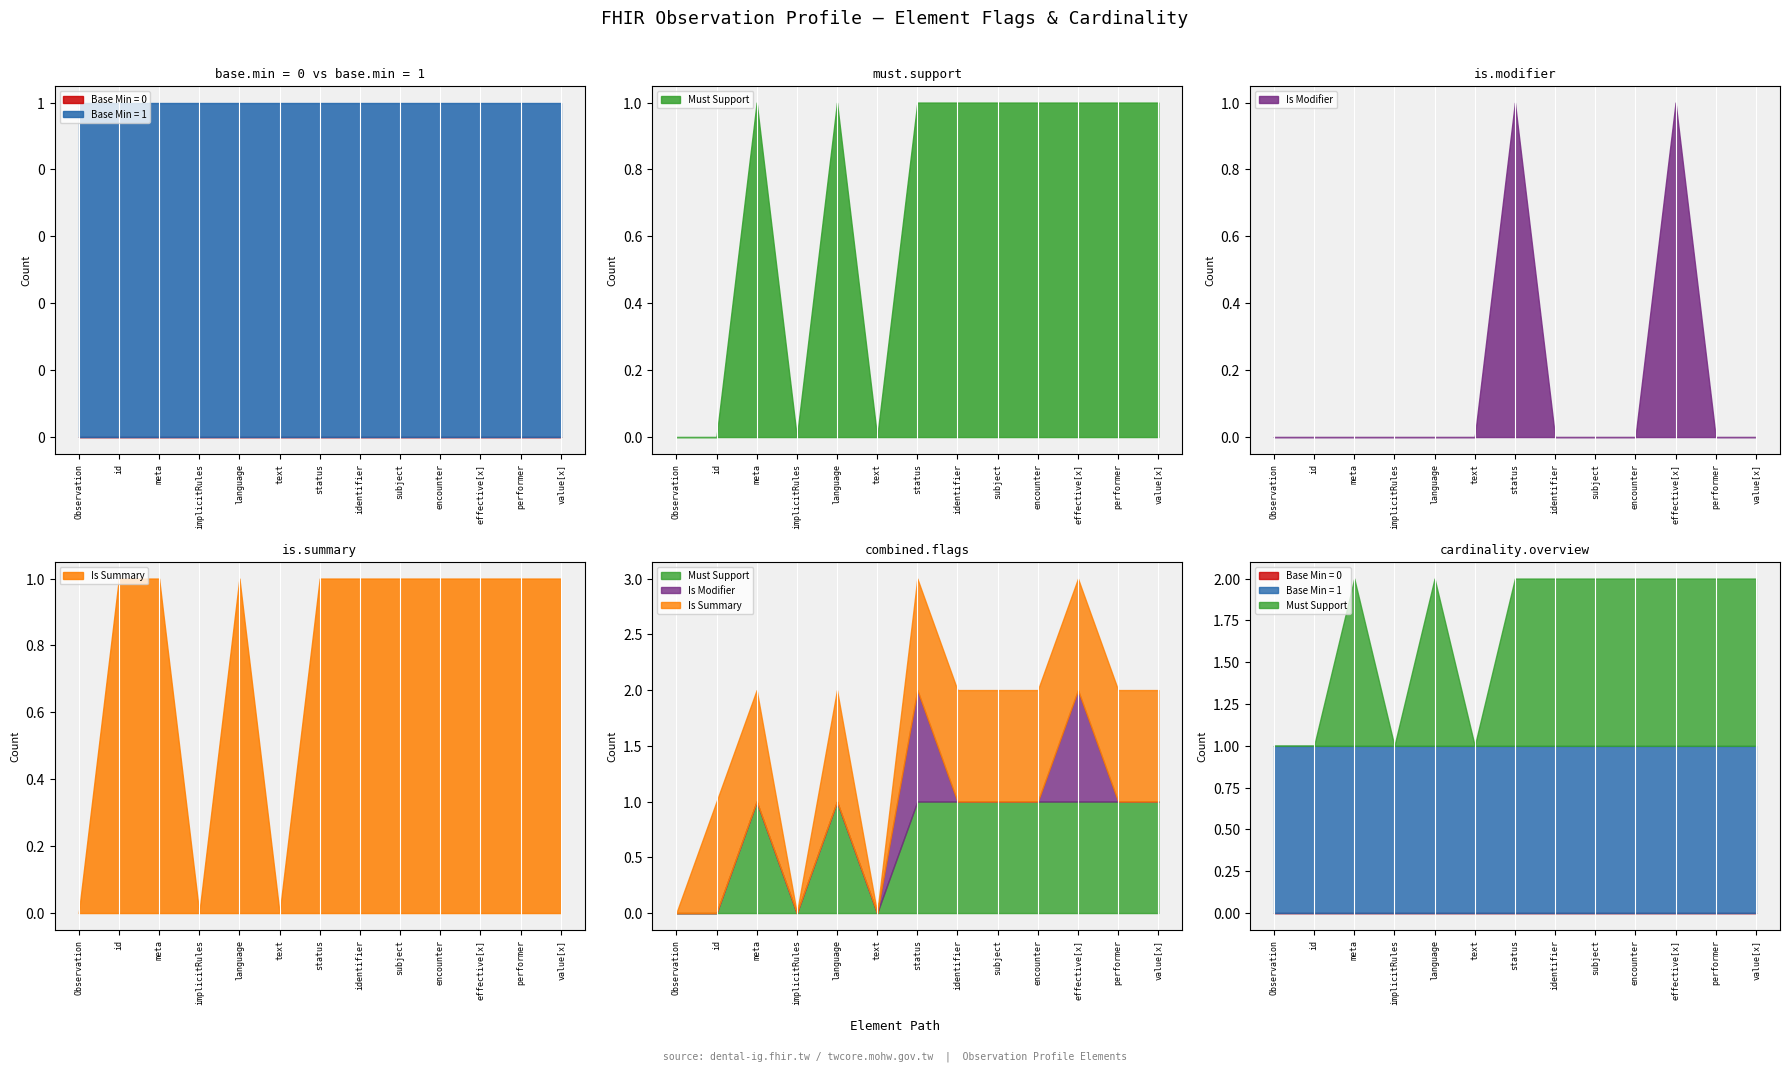

What is the sum of all Is Modifier values?

2